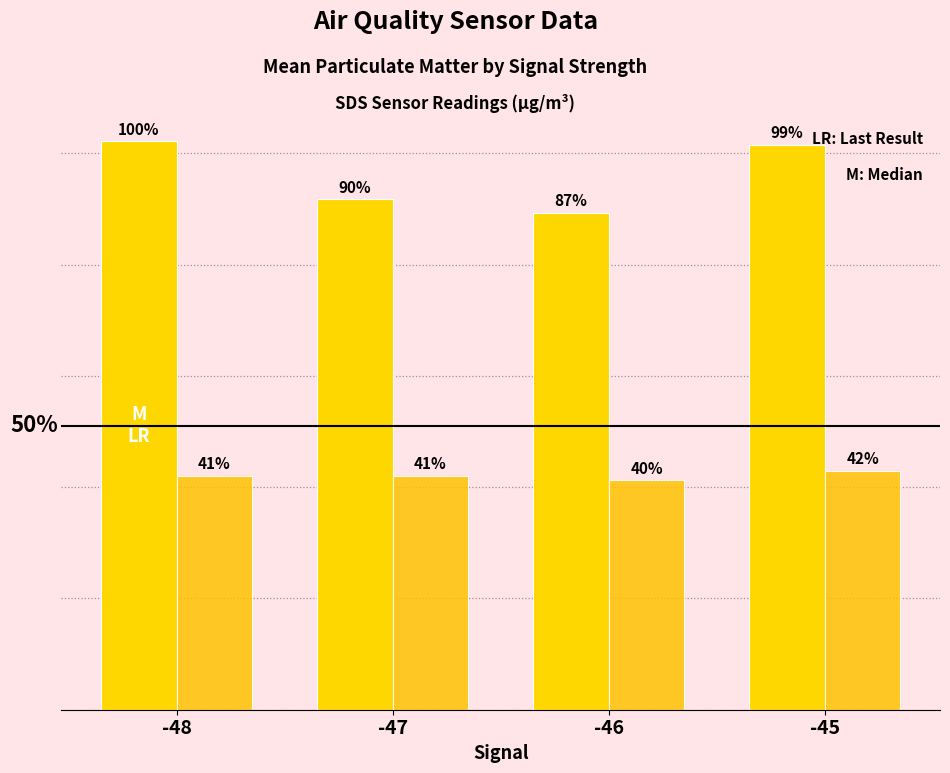

Does the chart contain stacked bars?

No